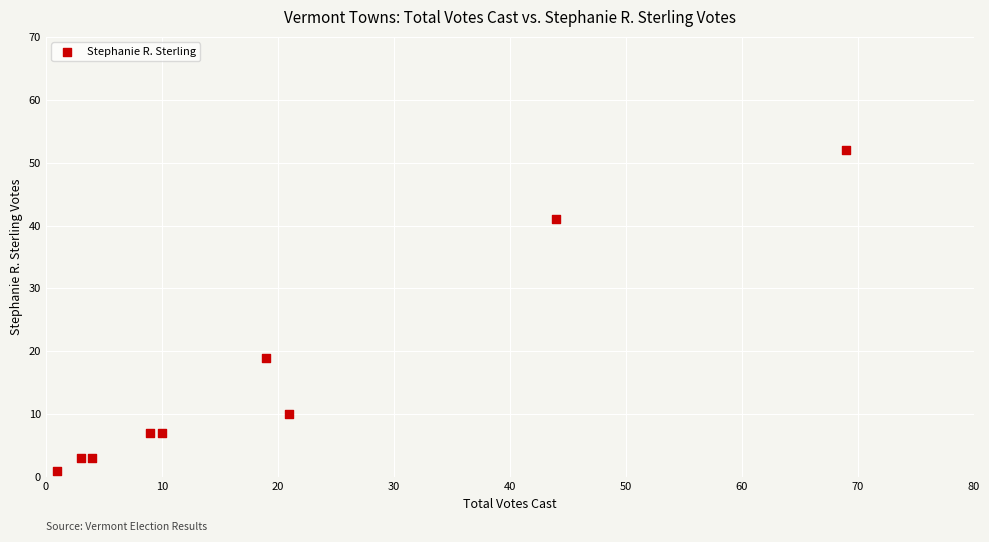

What Y value in the scatter plot is closest to 26?

19